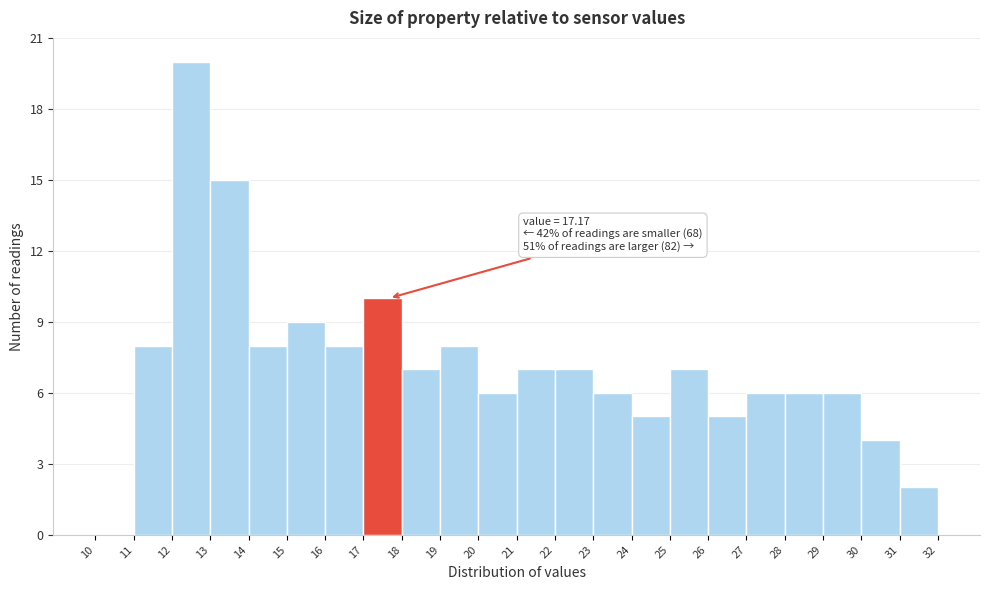

Over which range of the x-axis is the bar tallest?

12 to 13